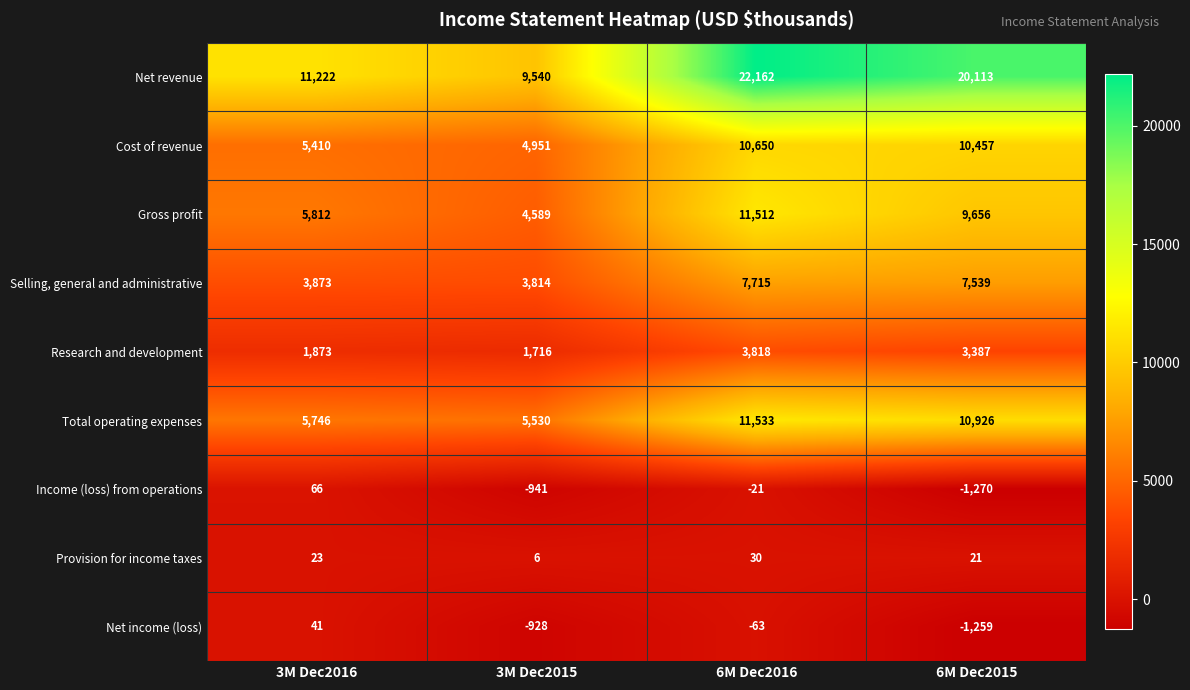

The Cost of revenue series shows 5410 at 3M Dec2016. True or false?

True